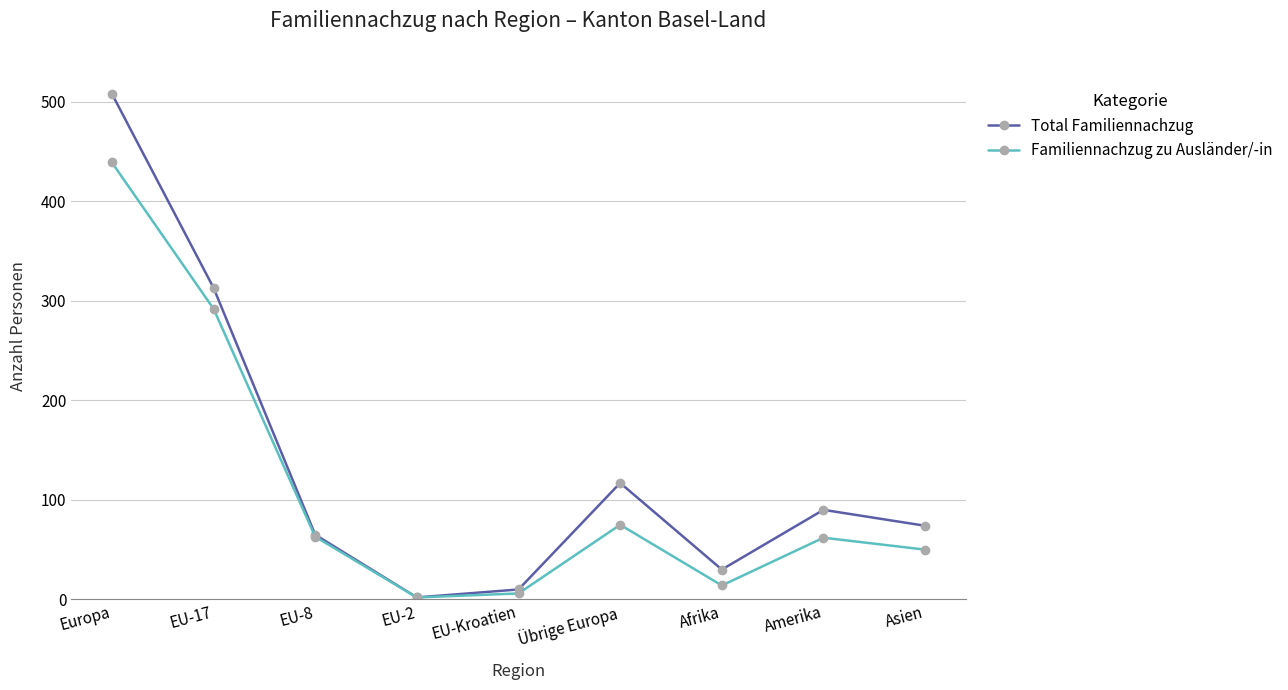

How many lines are shown in the chart?

2